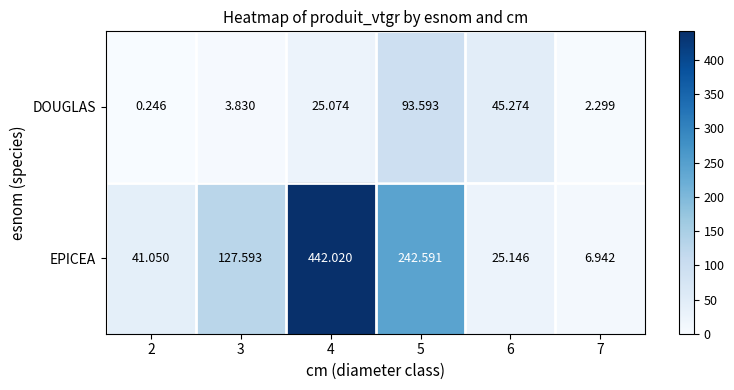

Which label corresponds to the smallest value in the chart?

2